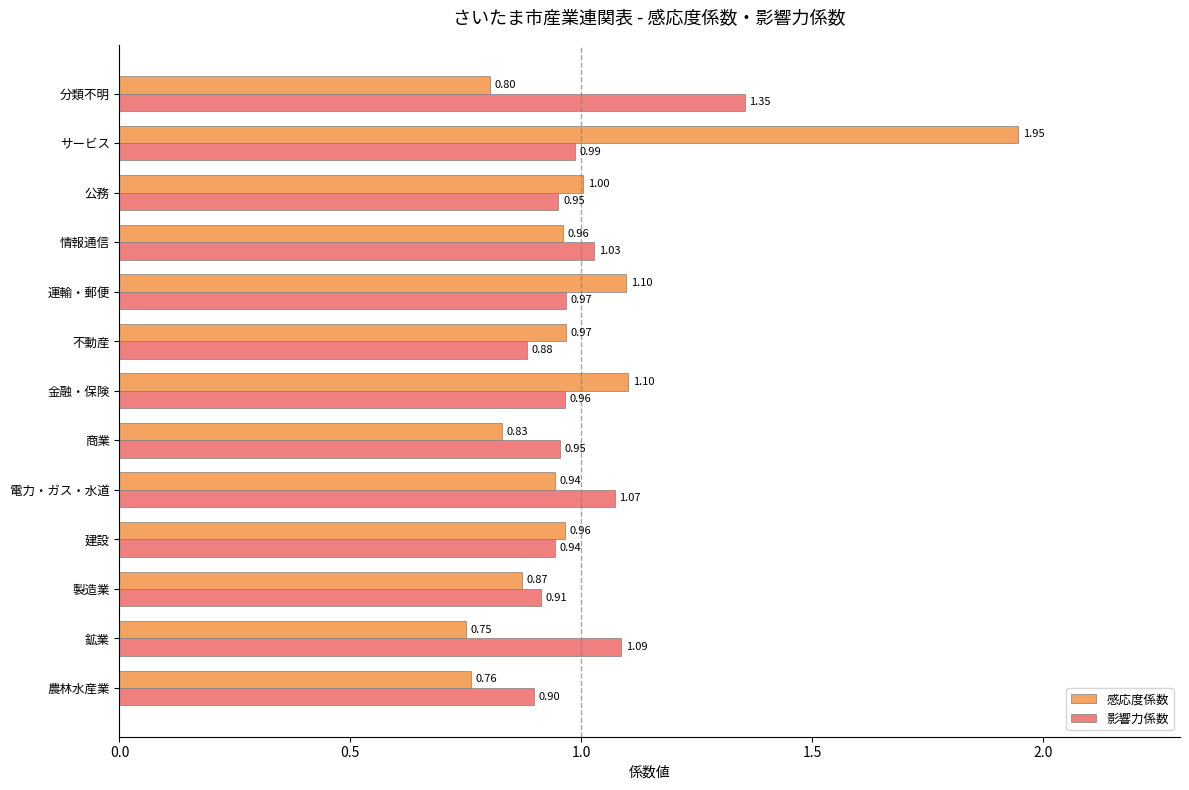

What is the sum of the 感応度係数 values at 農林水産業 and 情報通信?

1.7